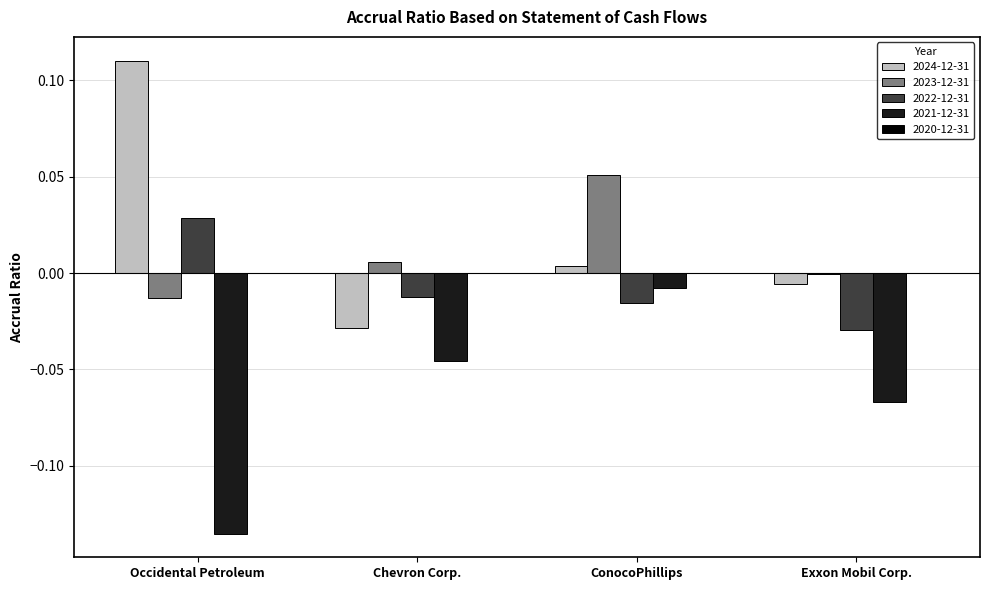

Are the bars grouped side by side (vs. stacked)?

Yes